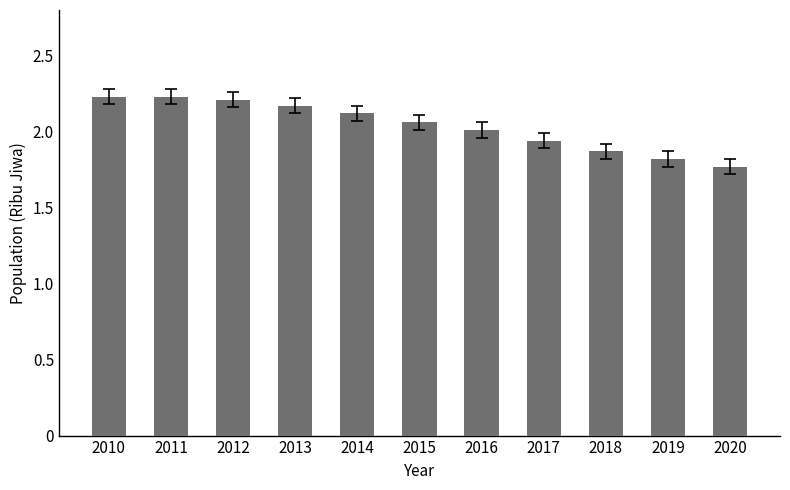

What is the average value?

2.0